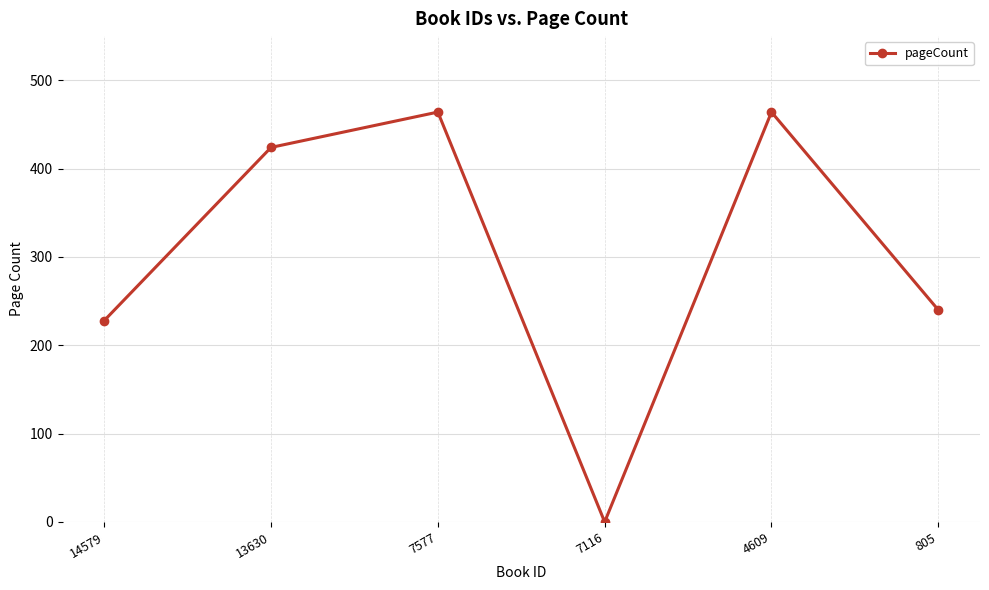

Where is the first local minimum?

7116